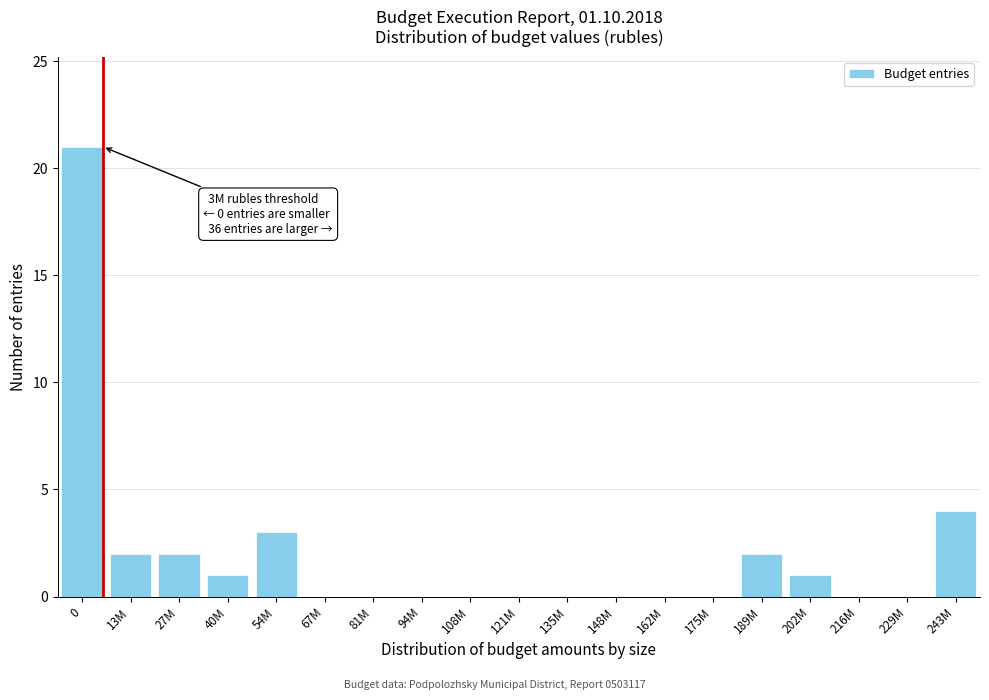

Reading left to right, list all the values displayed in this chart.

0=21	13M=2	27M=2	40M=1	54M=3	67M=0	81M=0	94M=0	108M=0	121M=0	135M=0	148M=0	162M=0	175M=0	189M=2	202M=1	216M=0	229M=0	243M=4